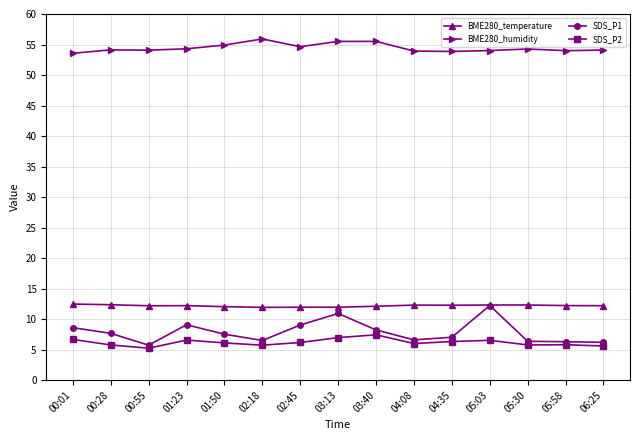

Which series has the widest spread of values?

SDS_P1